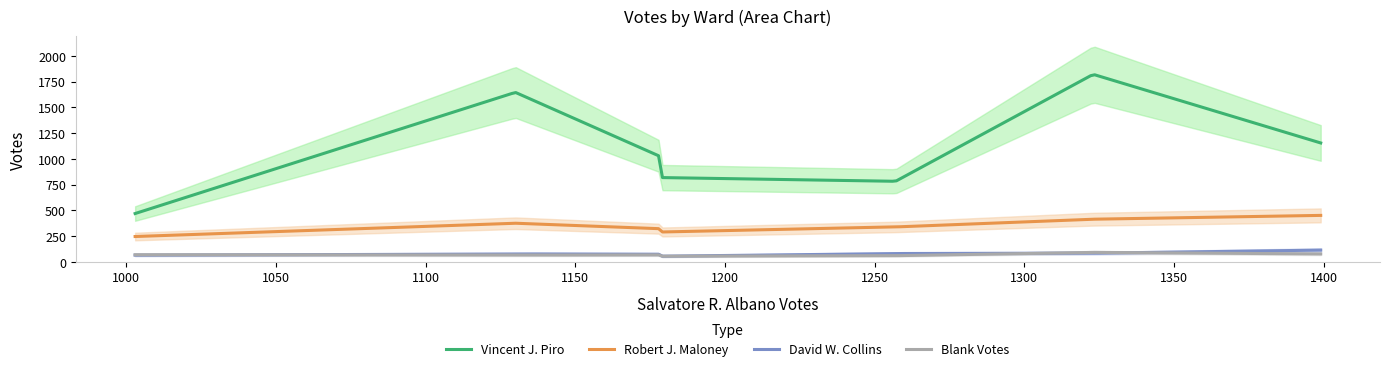

What is the value of the Vincent J. Piro point at the 3rd from the left?

1015